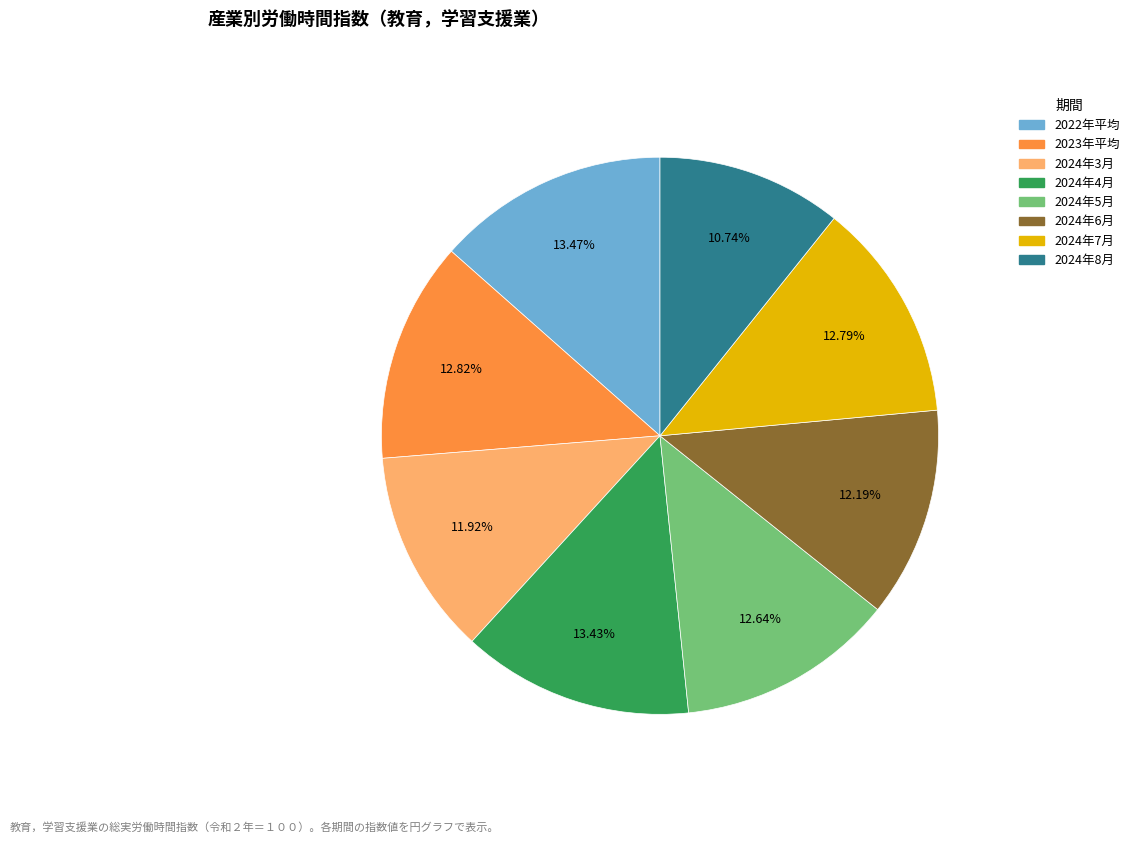

True or false: 2024年4月 accounts for 13% of the total.

True